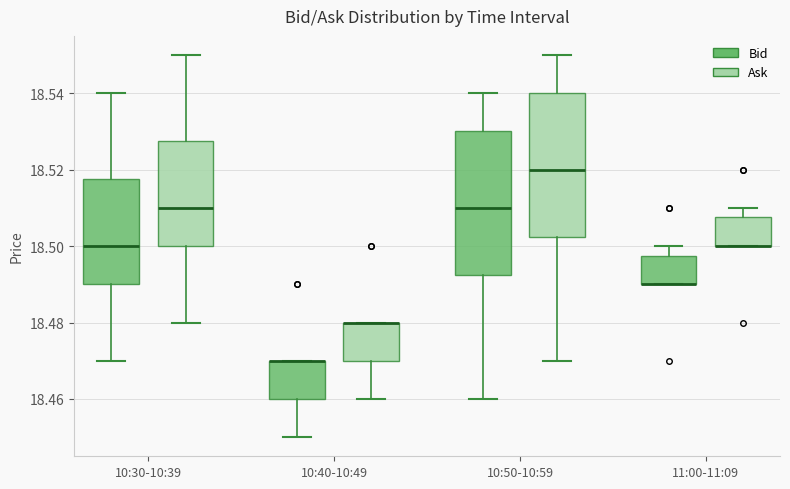

Where does the lower whisker of the box for 10:30-10:39 (Ask) end on the y-axis? The values are not printed on the chart, so give them approximately, as read against the axis.

18.480